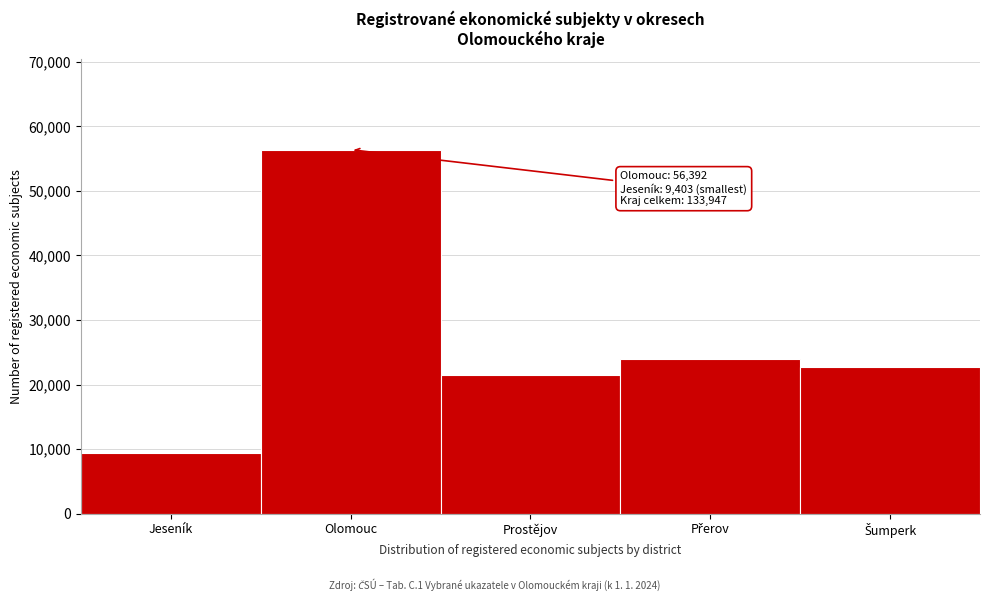

Reading right to left, transcribe all the data shown in this chart.

22679	23974	21499	56392	9403